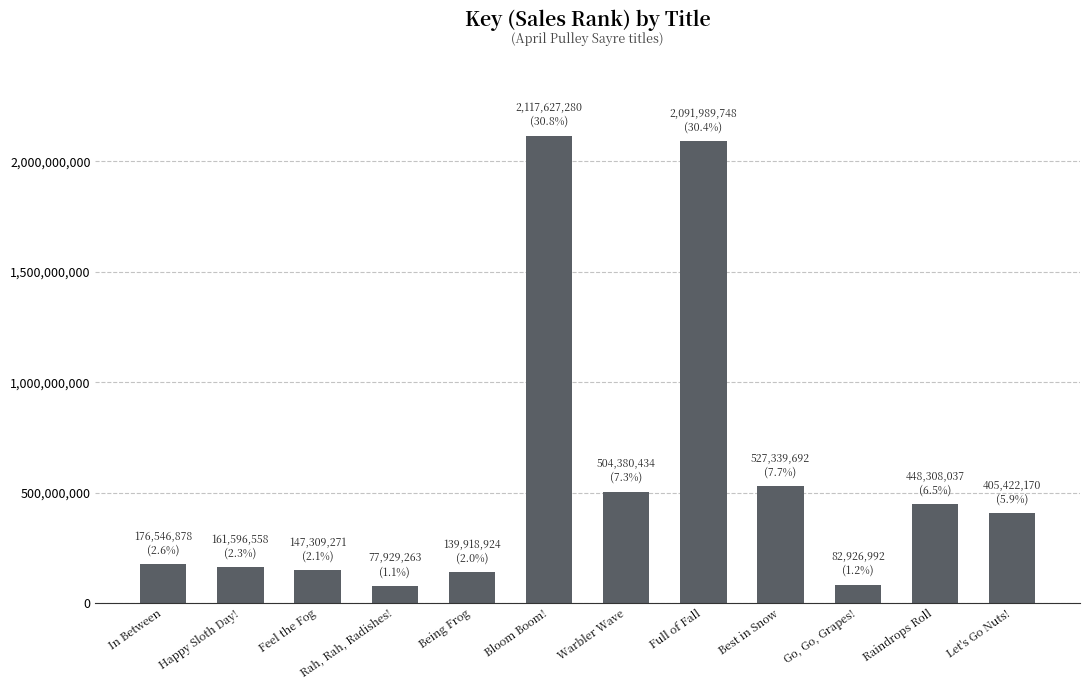

At which category does the chart reach its peak across all series?

Bloom Boom!